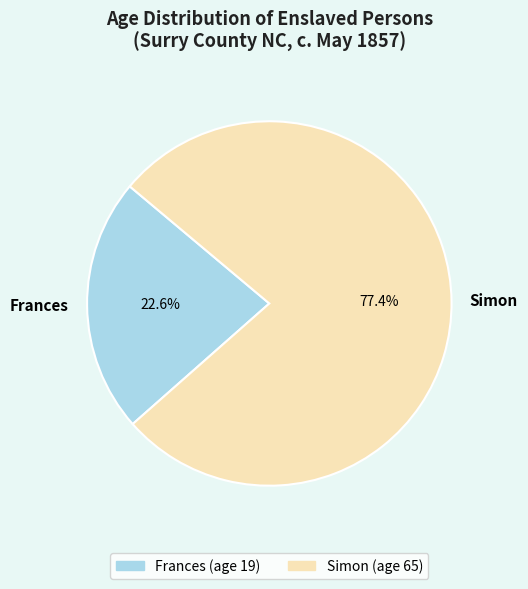

To the nearest percent, what portion does Frances represent?

23%